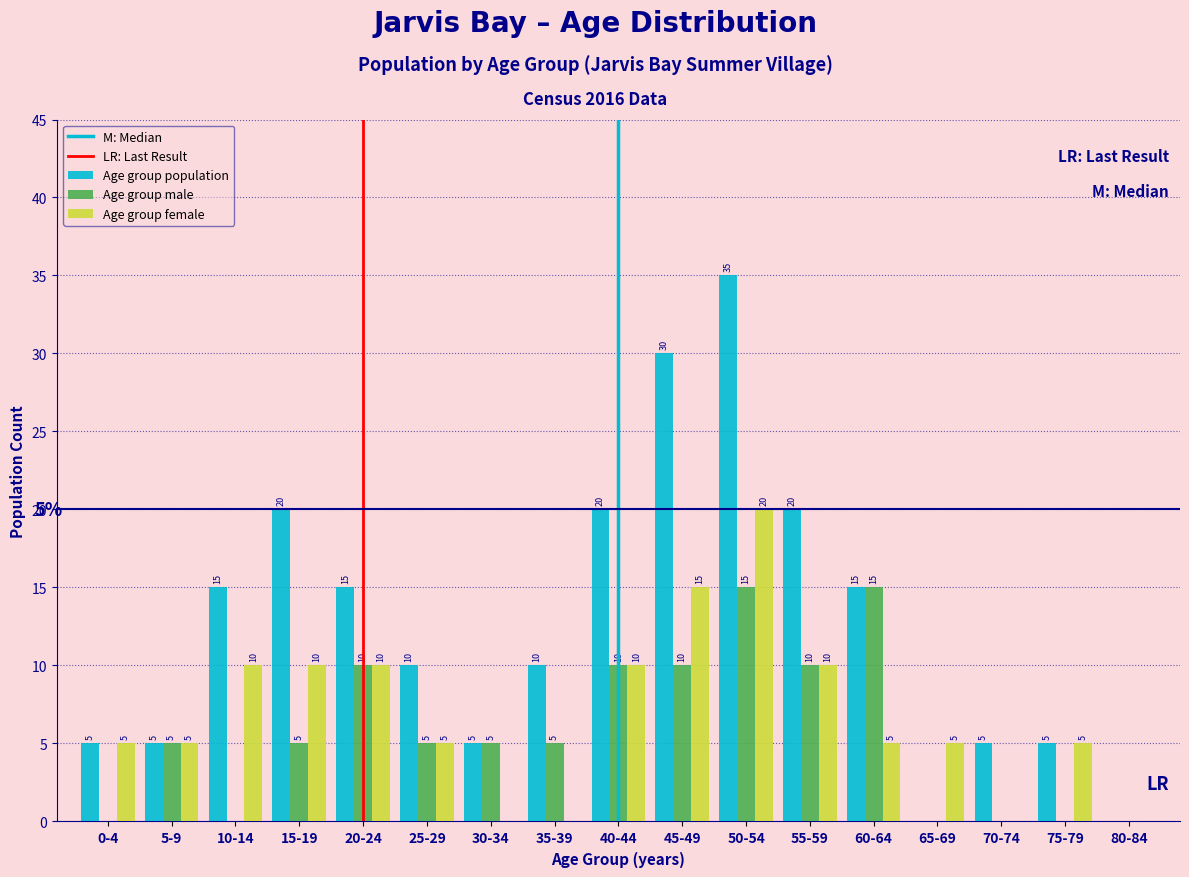

Reading left to right, transcribe all the data shown in this chart.

Age group population: 0-4=5	5-9=5	10-14=15	15-19=20	20-24=15	25-29=10	30-34=5	35-39=10	40-44=20	45-49=30	50-54=35	55-59=20	60-64=15	65-69=0	70-74=5	75-79=5	80-84=0
Age group male: 0-4=0	5-9=5	10-14=0	15-19=5	20-24=10	25-29=5	30-34=5	35-39=5	40-44=10	45-49=10	50-54=15	55-59=10	60-64=15	65-69=0	70-74=0	75-79=0	80-84=0
Age group female: 0-4=5	5-9=5	10-14=10	15-19=10	20-24=10	25-29=5	30-34=0	35-39=0	40-44=10	45-49=15	50-54=20	55-59=10	60-64=5	65-69=5	70-74=0	75-79=5	80-84=0